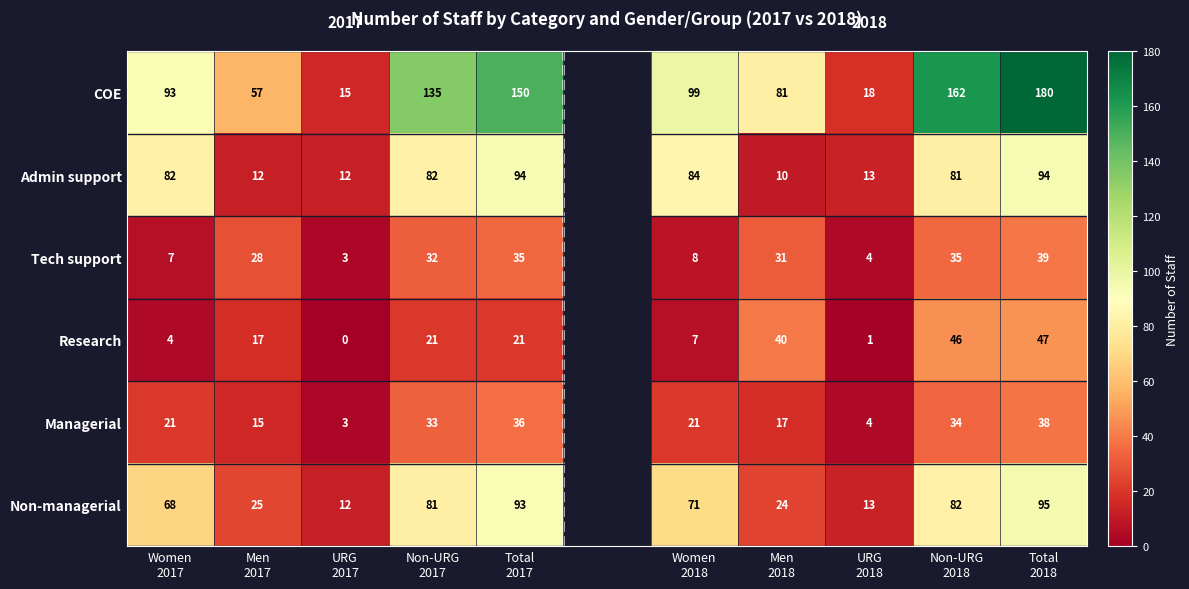

At which label is Managerial closest to 20?

Women 2017